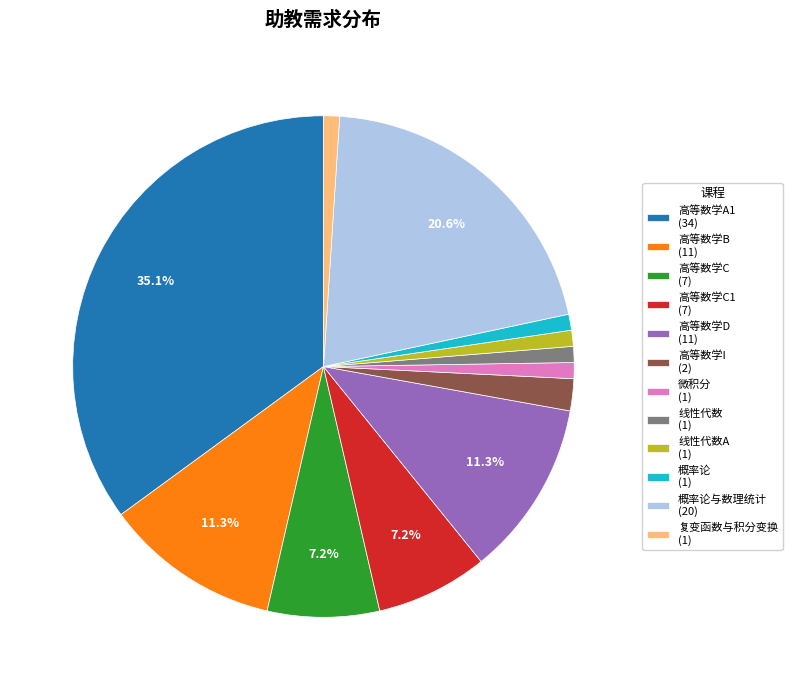

Between 高等数学I (2) and 高等数学A1 (34), which is larger?

高等数学A1 (34)